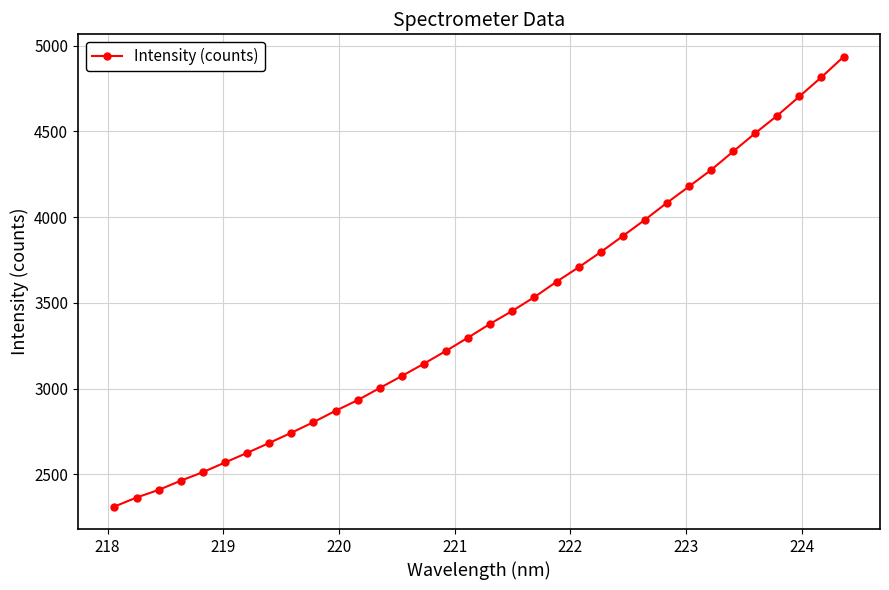

What is the minimum value shown in the chart?

2313.2